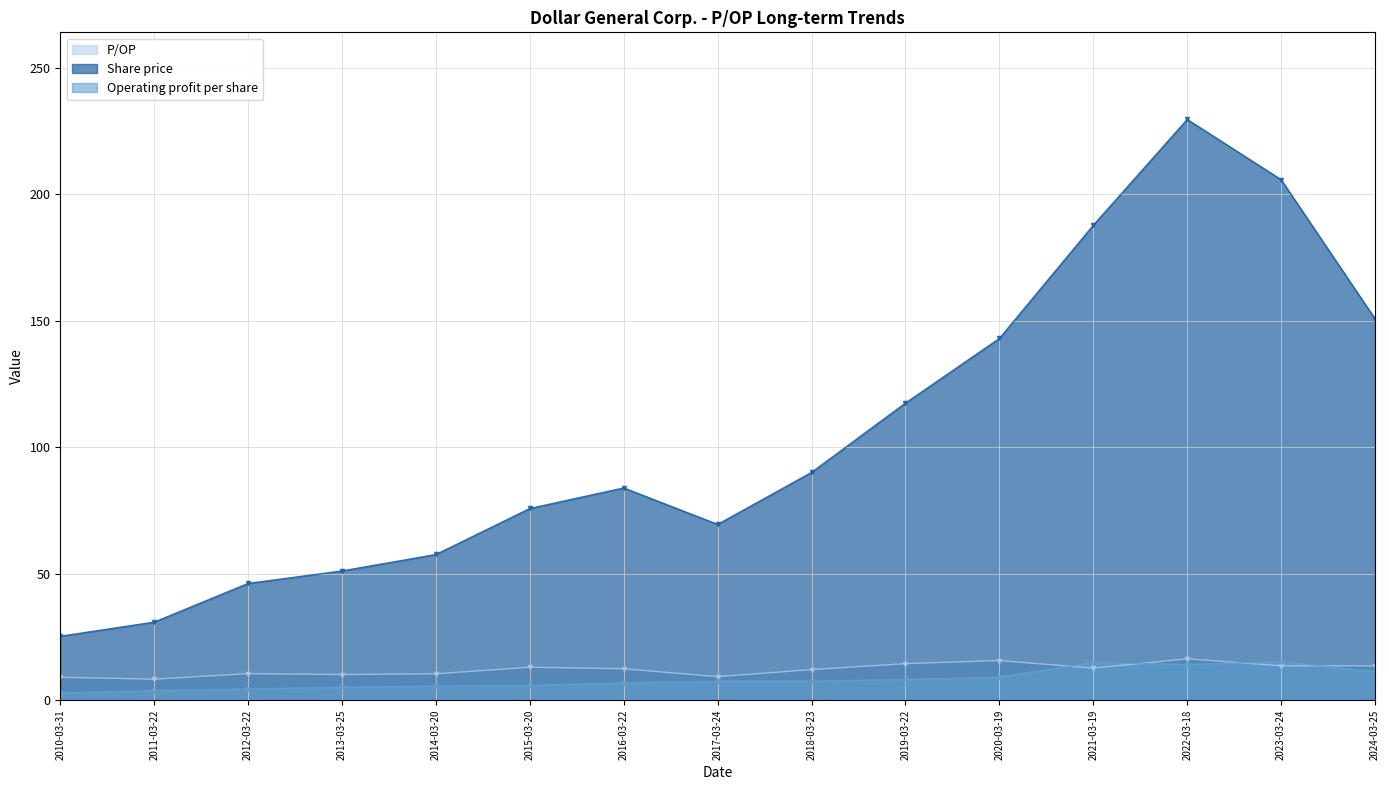

What is the highest value of the Share price series?

229.6